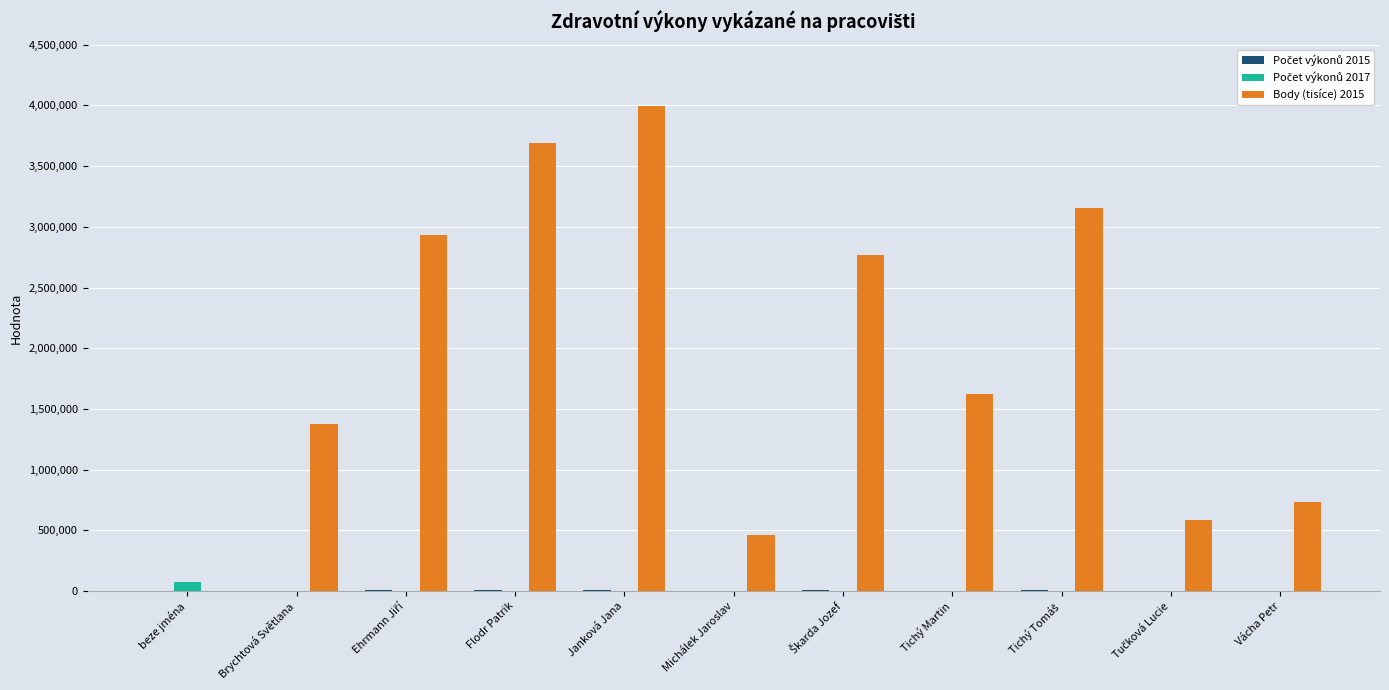

At which label does Body (tisíce) 2015 reach its peak?

Janková Jana